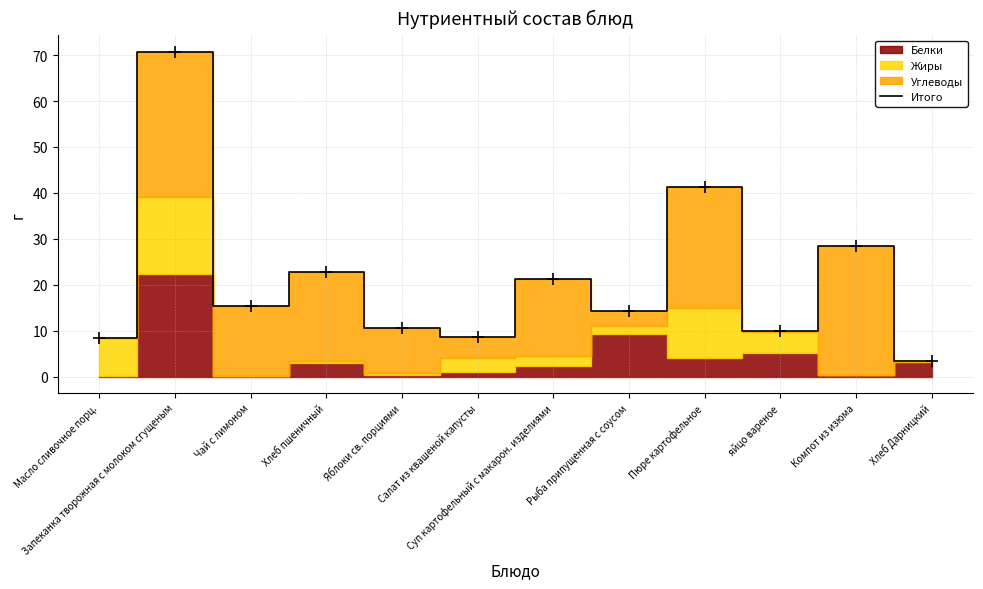

What is the maximum value shown in the chart?

70.8